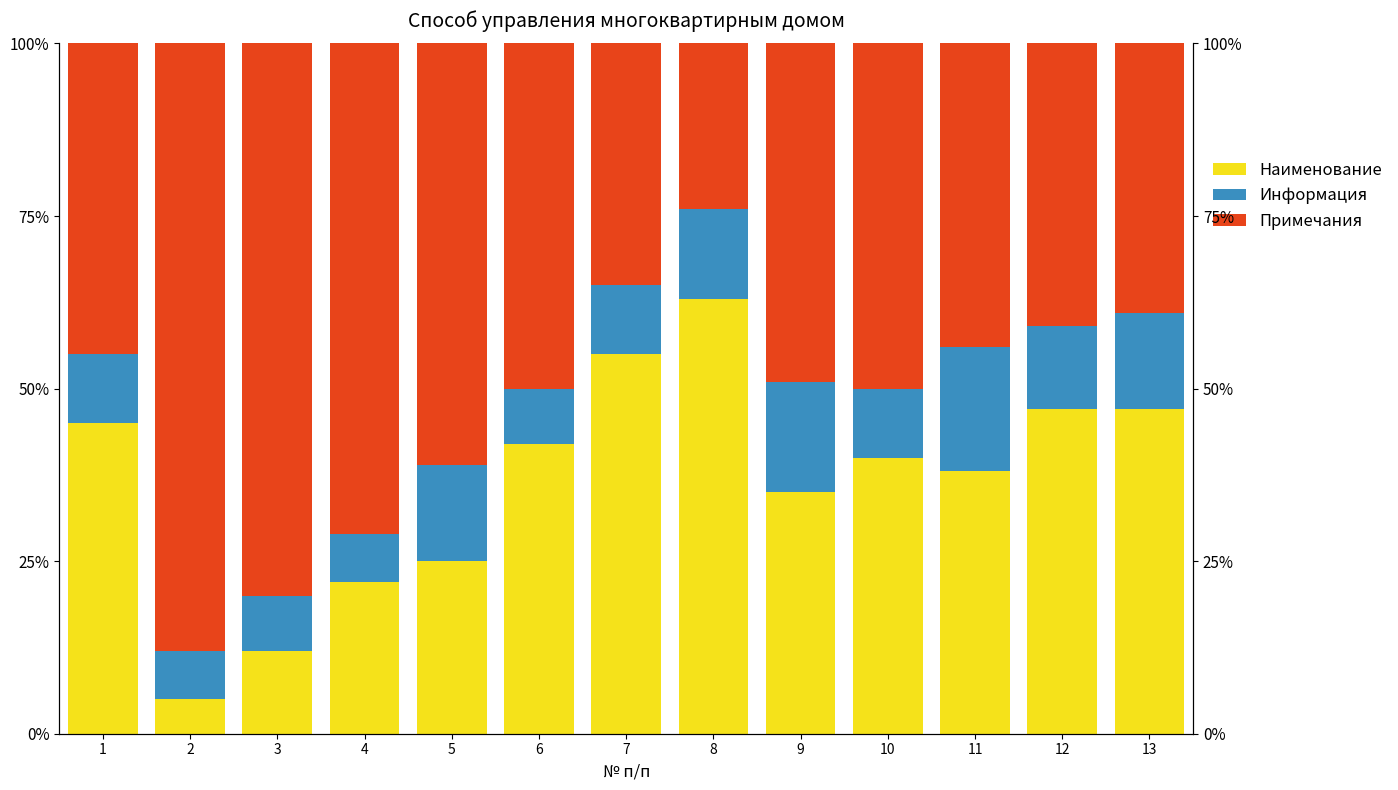

Which series has the widest spread of values?

Наименование